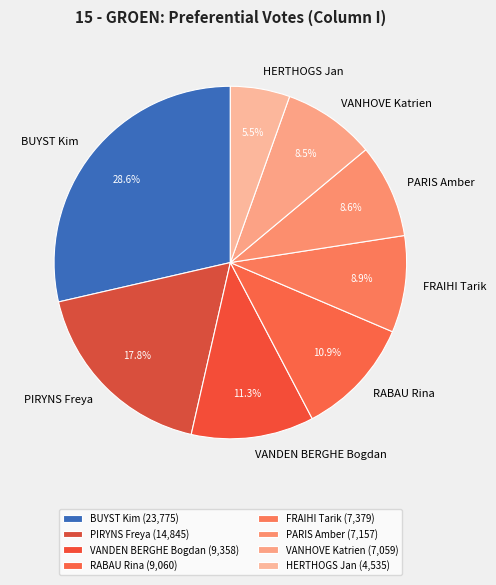

What portion of the pie excludes FRAIHI Tarik?

91.1%